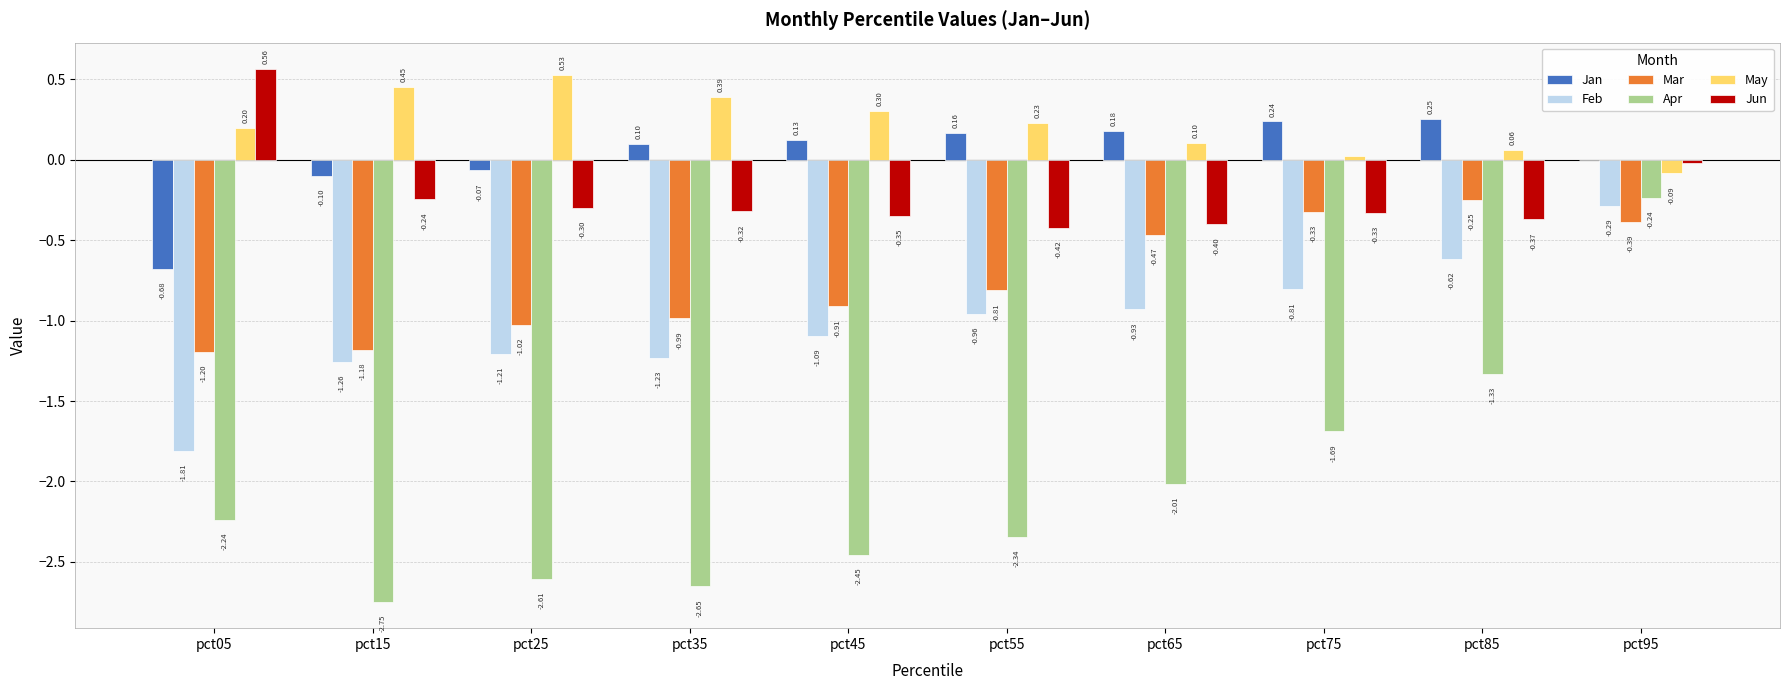

What is the total value across all series at pct45?

-4.4